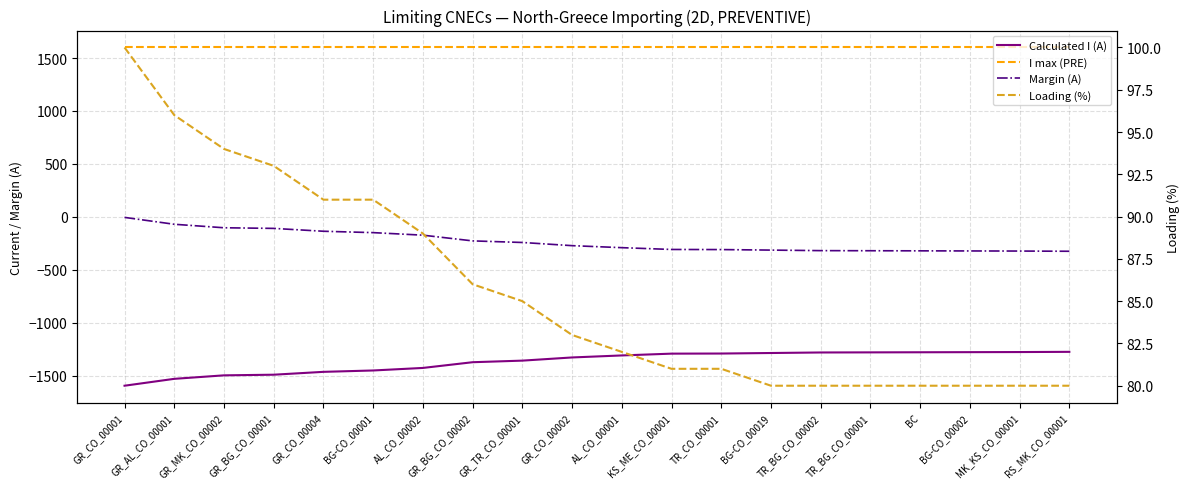

What is the value of the Loading (%) point at the 4th from the left?

93